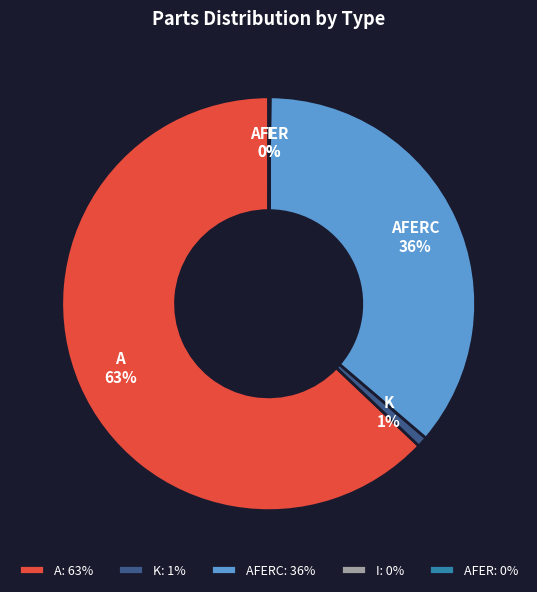

Which category has the biggest portion of the pie?

A